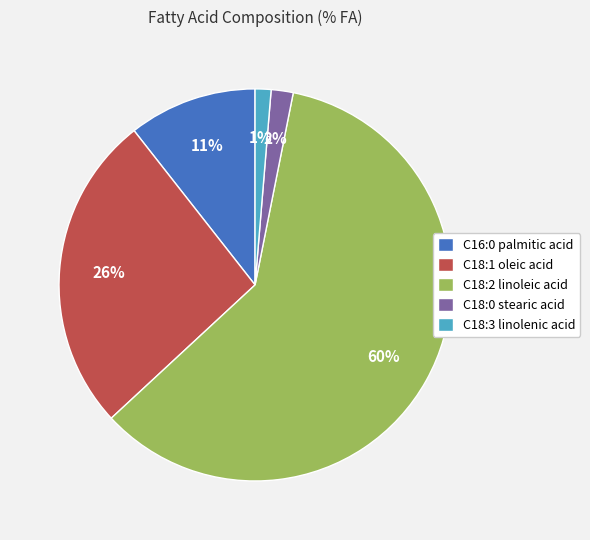

To the nearest percent, what is the difference between the C18:0 stearic acid and C16:0 palmitic acid slice percentages?

9%